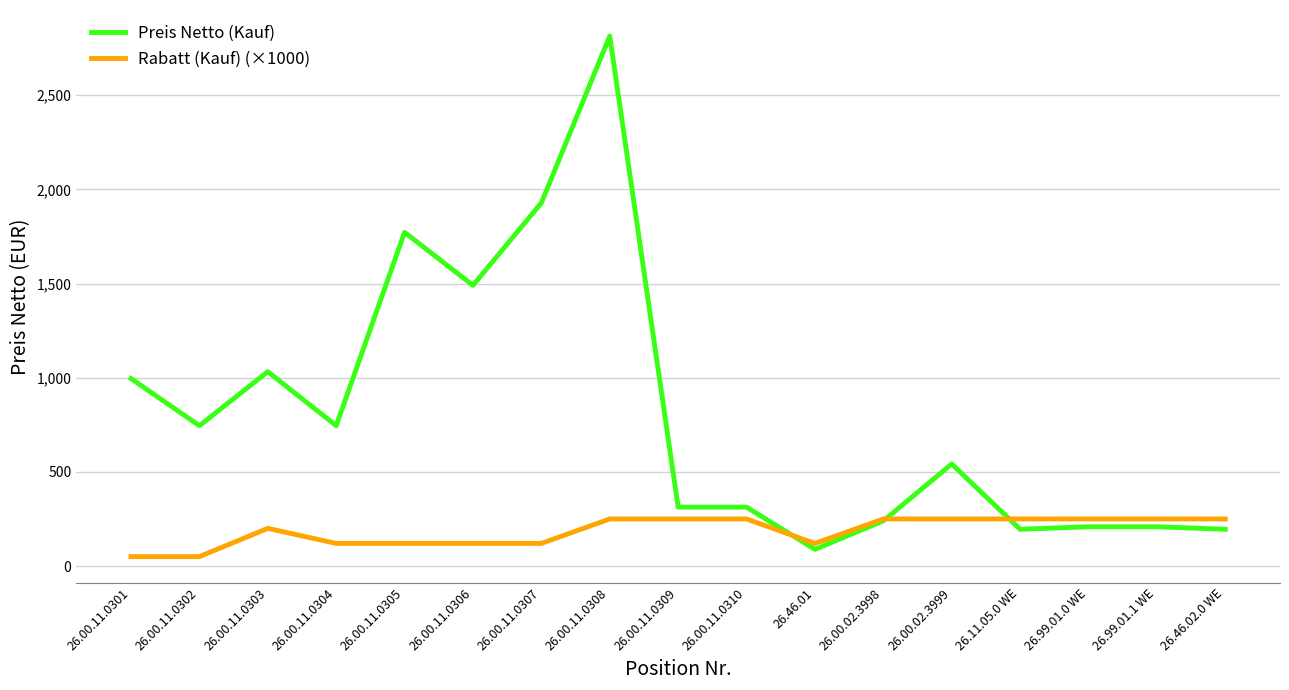

Between 26.00.11.0309 and 26.46.01, which series saw the biggest shift?

Preis Netto (Kauf)